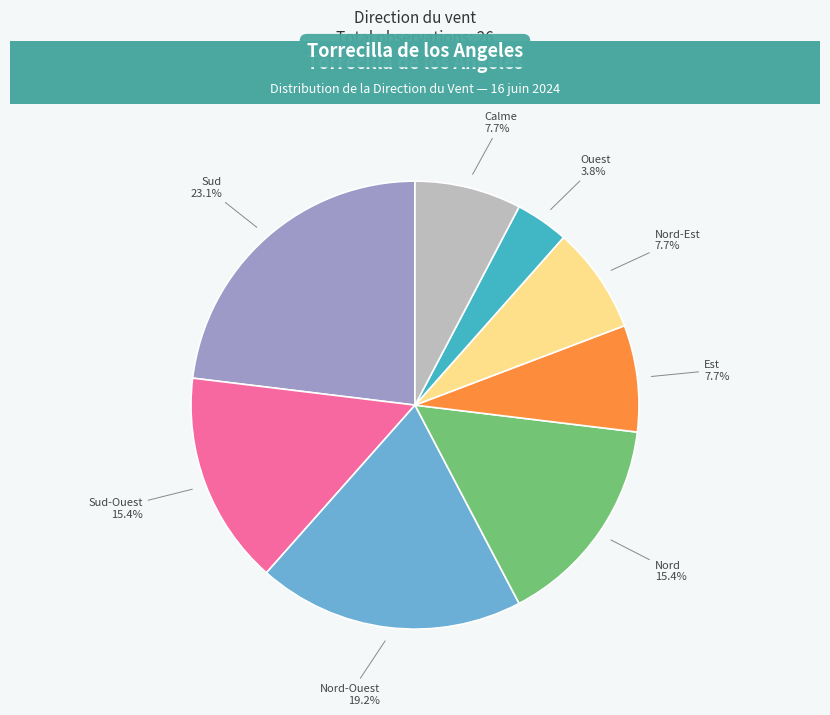

To the nearest percent, what percentage of the pie is Nord-Est?

8%